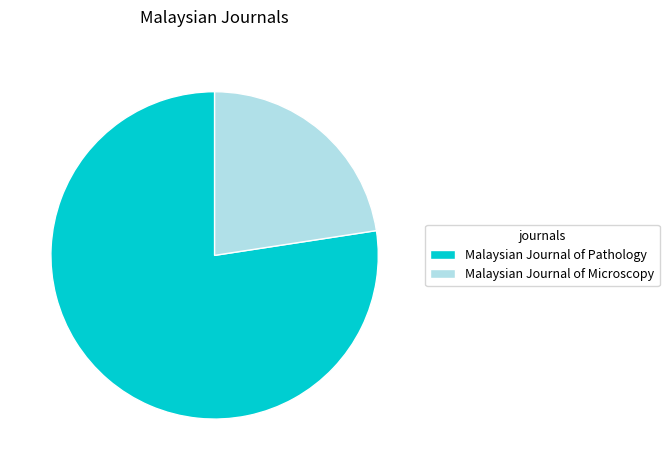

Do Malaysian Journal of Pathology and Malaysian Journal of Microscopy together represent more than half of the pie?

Yes